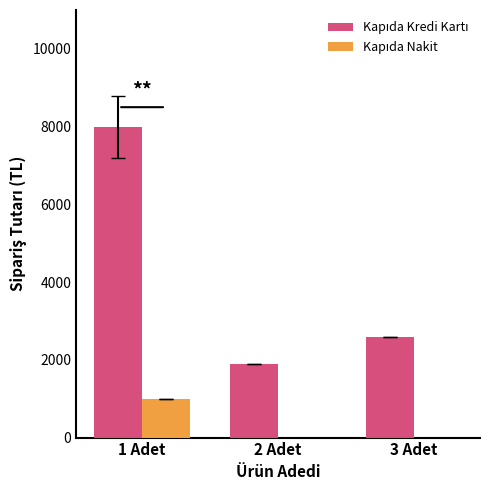

At which category is the sum across all series the highest?

1 Adet